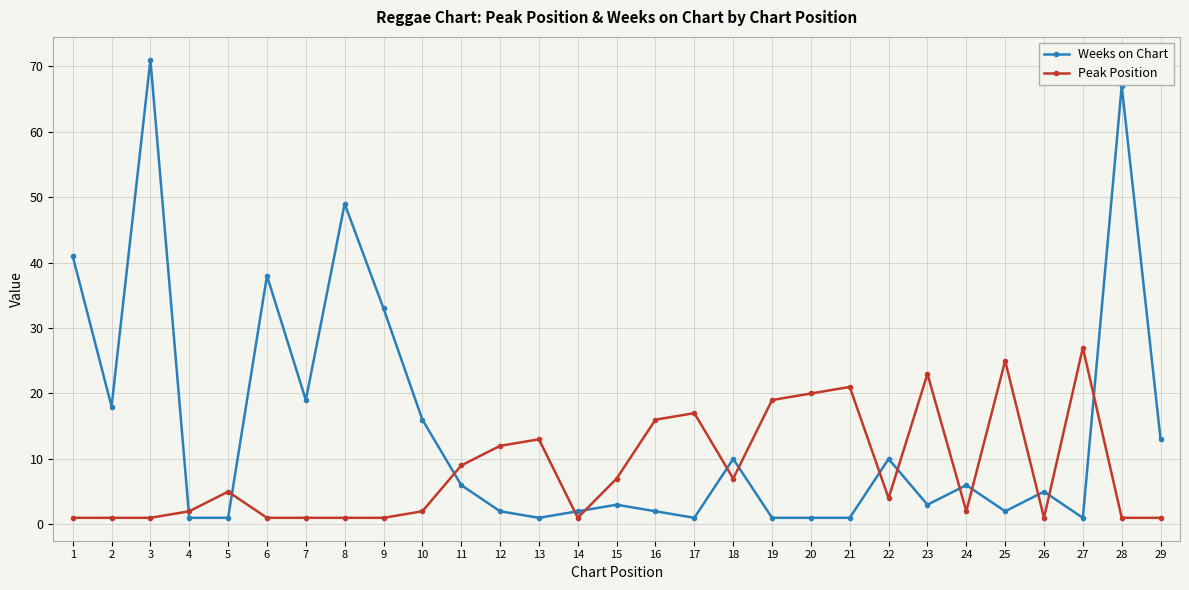

Between 10 and 19, which series saw the biggest shift?

Peak Position